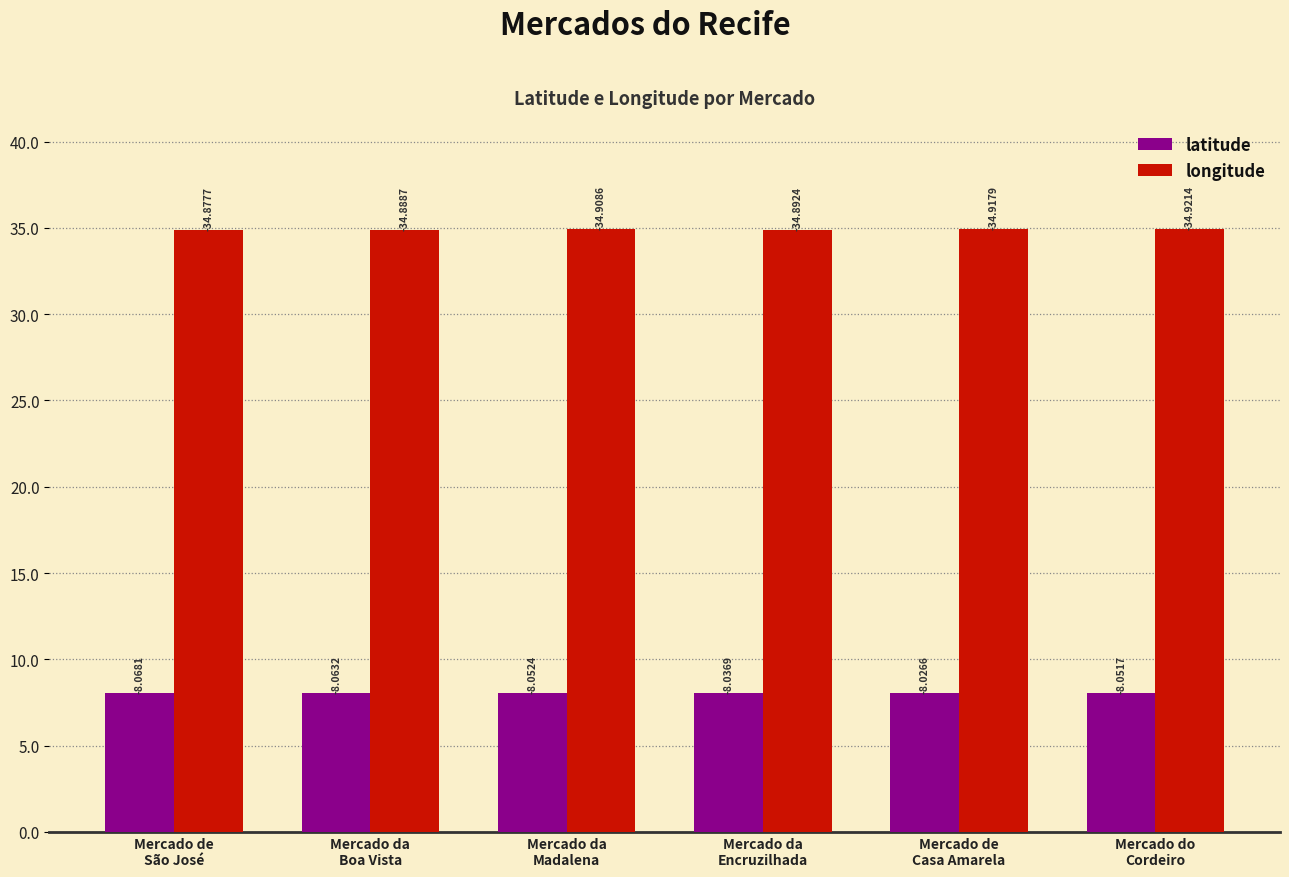

What is the total value across all series at Mercado da
Madalena?

43.0